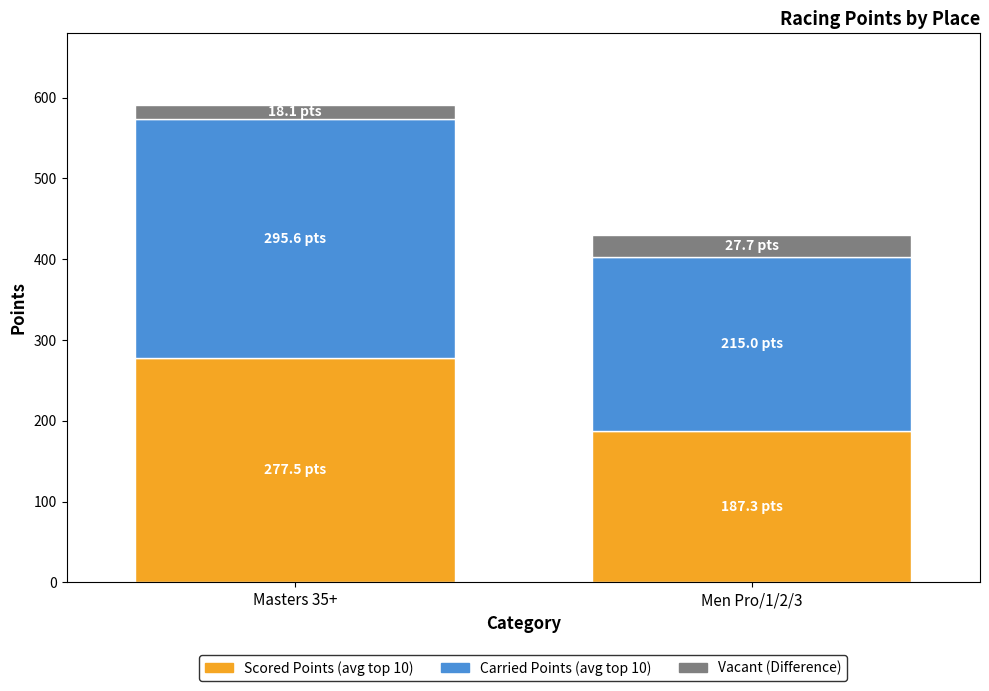

What is the total value across all series at Masters 35+?

591.1